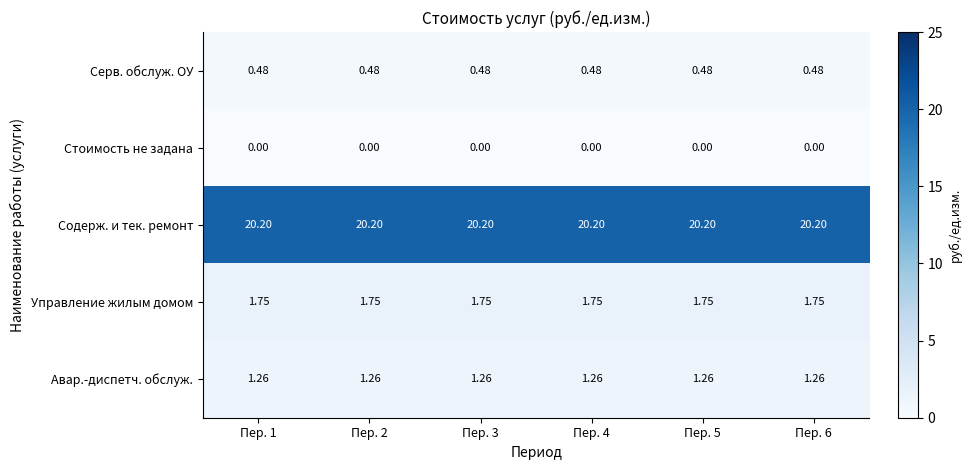

Rank the series by their maximum value, from highest to lowest.

Содерж. и тек. ремонт, Управление жилым домом, Авар.-диспетч. обслуж., Серв. обслуж. ОУ, Стоимость не задана